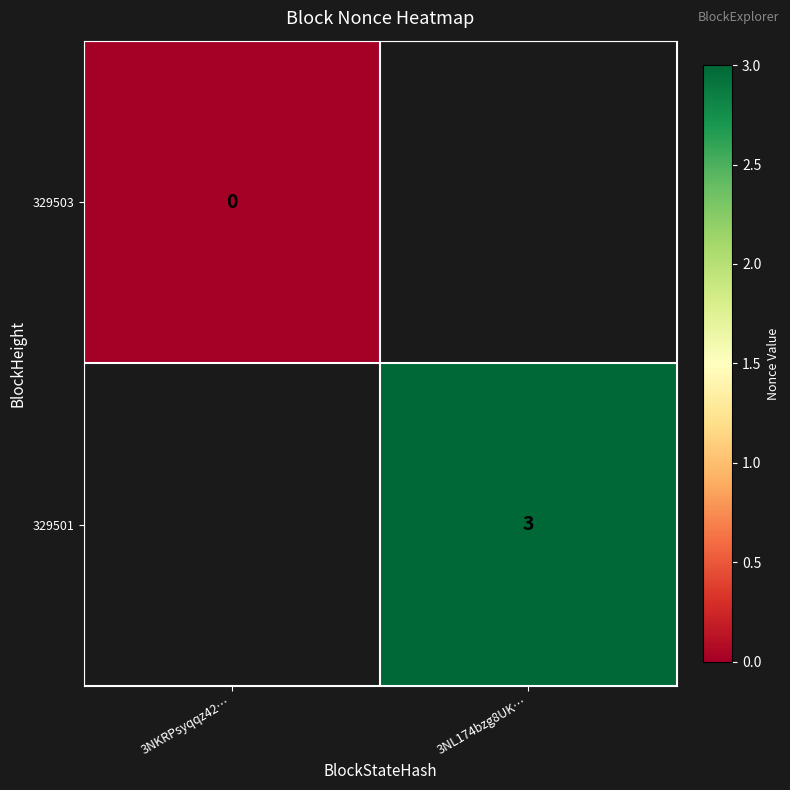

The value of 329501 at 3NL174bzg8UK… is 2. True or false?

False